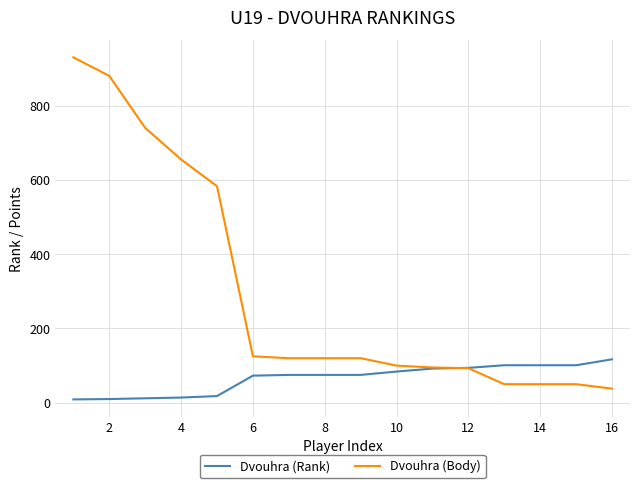

What is the maximum value shown in the chart?

930